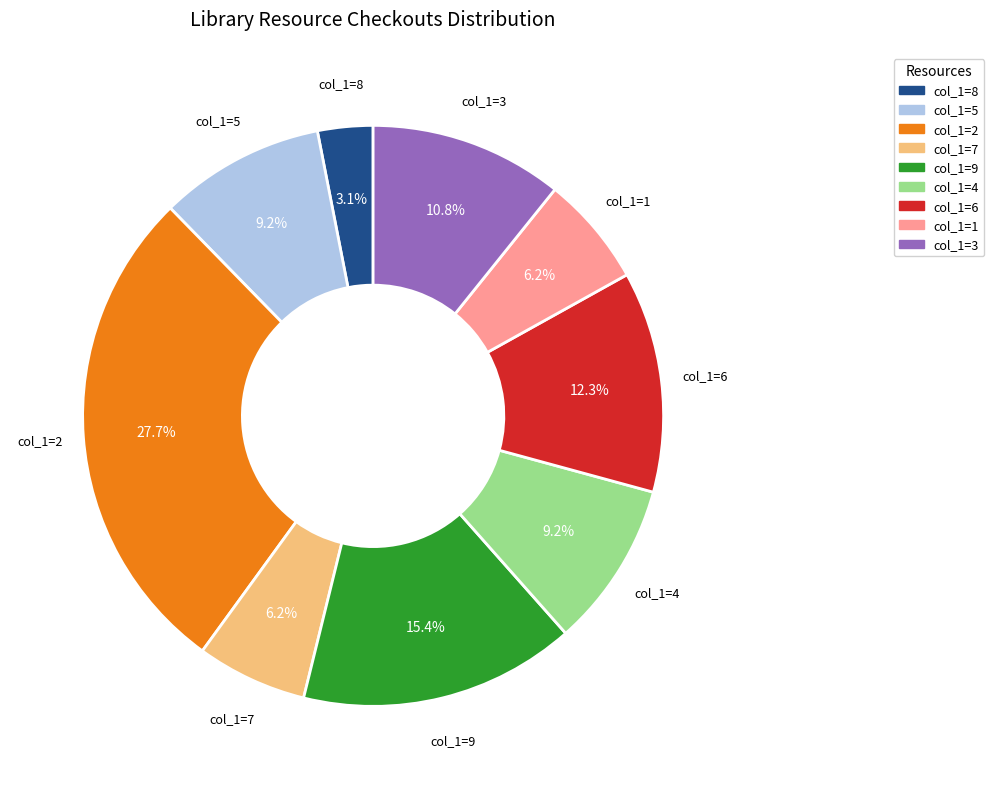

Is there a majority slice in this chart?

No